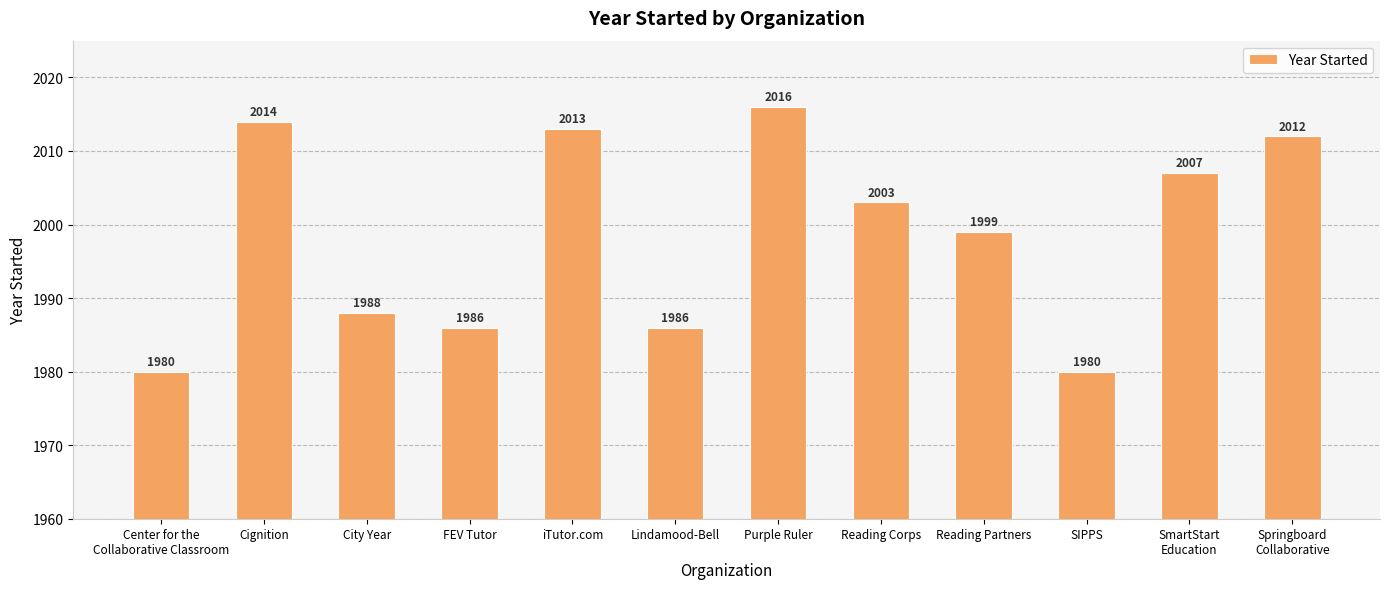

The chart shows a value of 3238 at Reading Corps. True or false?

False